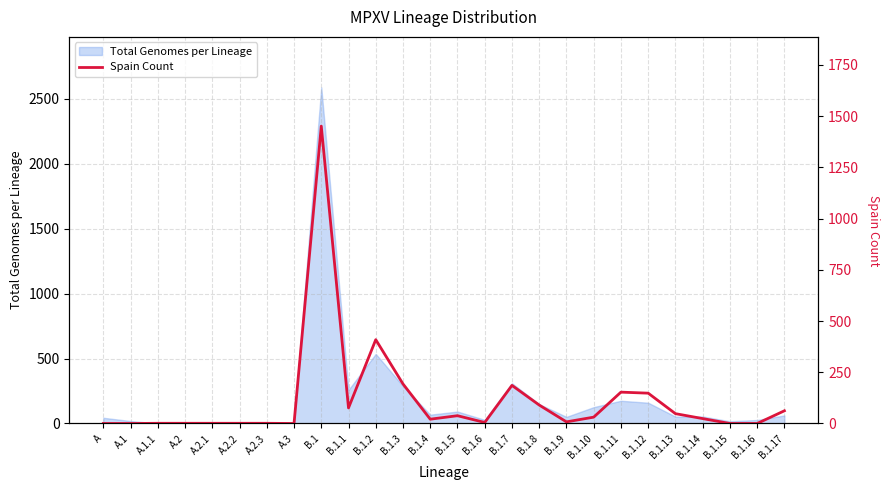

Where is Total Genomes per Lineage nearest to the value 1294?

B.1.2